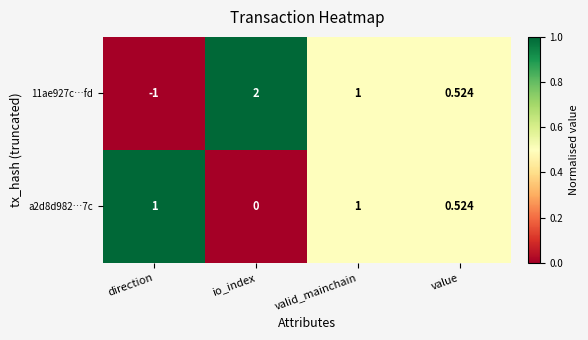

At which category does the chart reach its peak across all series?

io_index